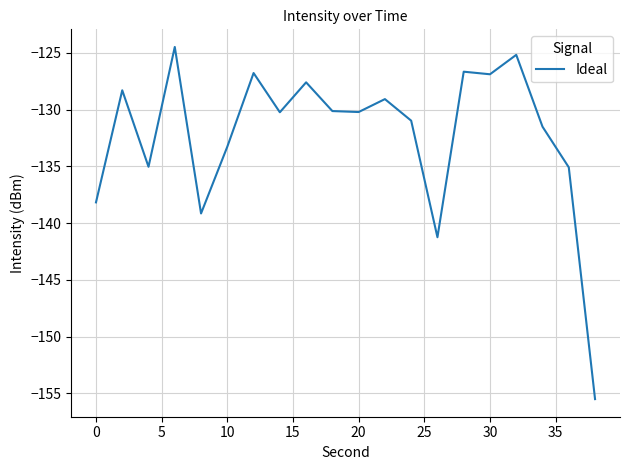

What is the minimum value shown in the chart?

-155.5